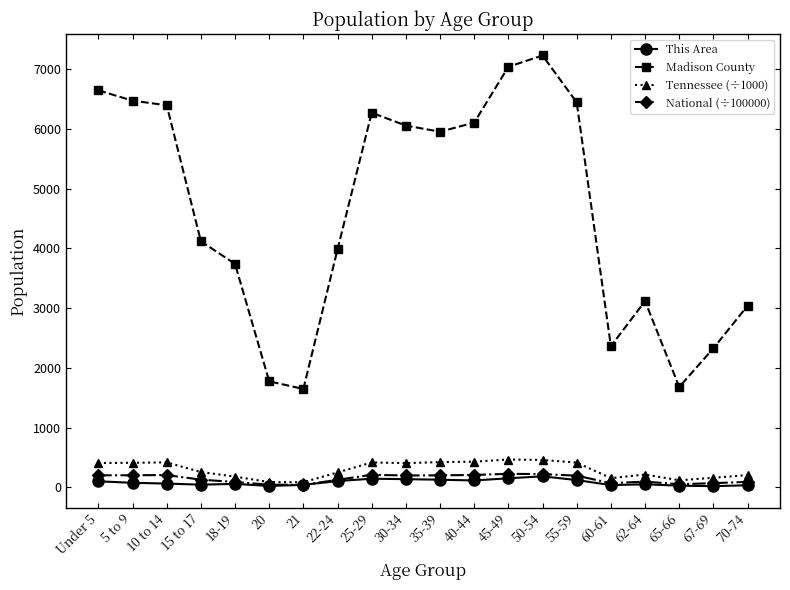

What is the minimum value shown in the chart?

21.0